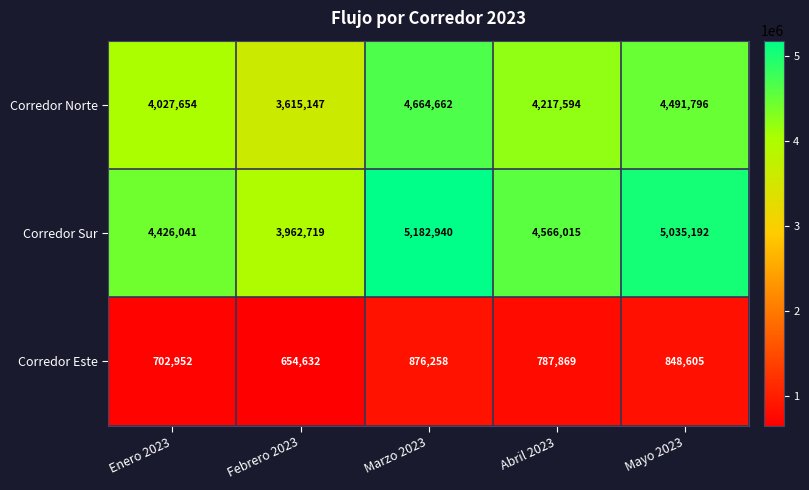

What value does the Corredor Sur series have at Febrero 2023?

3962719